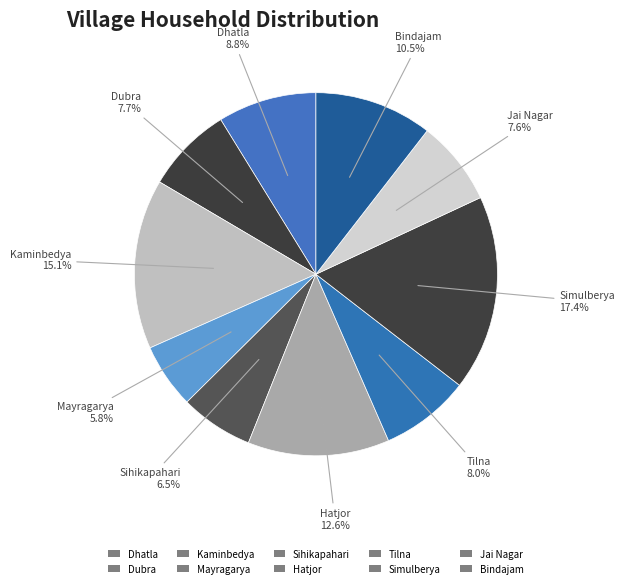

How many slices are in this pie chart?

10